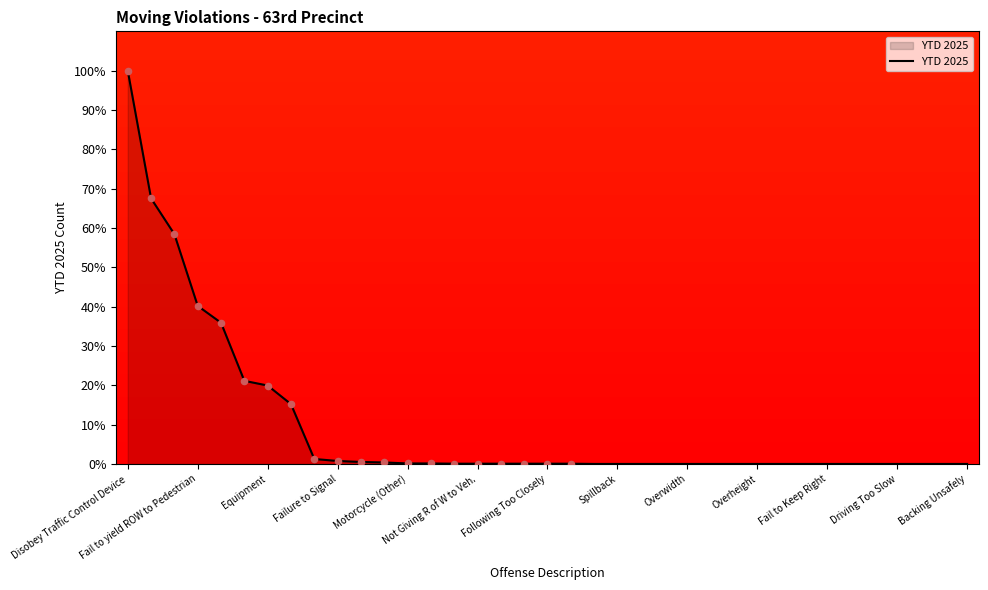

What is the maximum value shown in the chart?

100.0